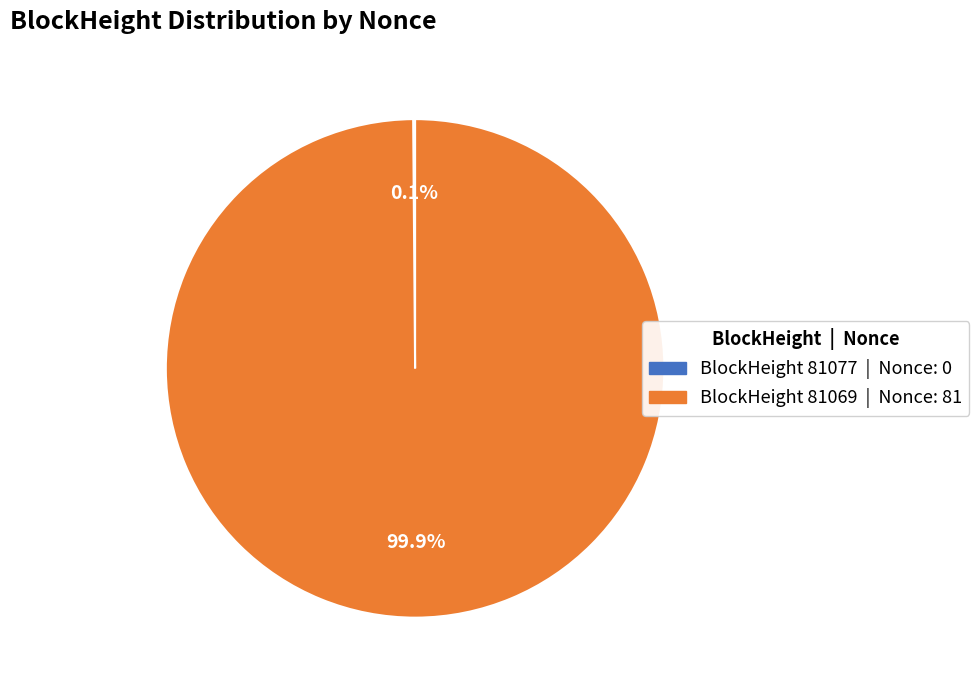

Is there any slice that represents more than half of the pie?

Yes